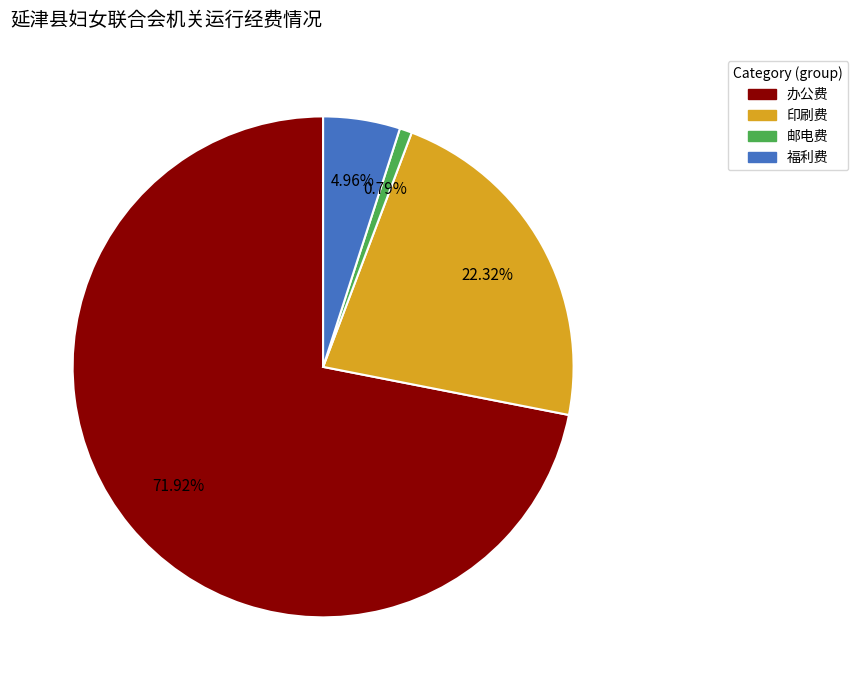

Between 印刷费 and 办公费, which is larger?

办公费